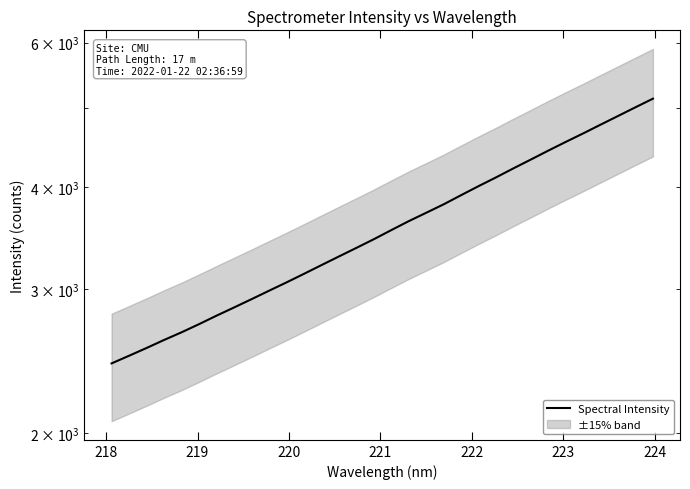

True or false: the data has more than 0 interior local peaks.

False